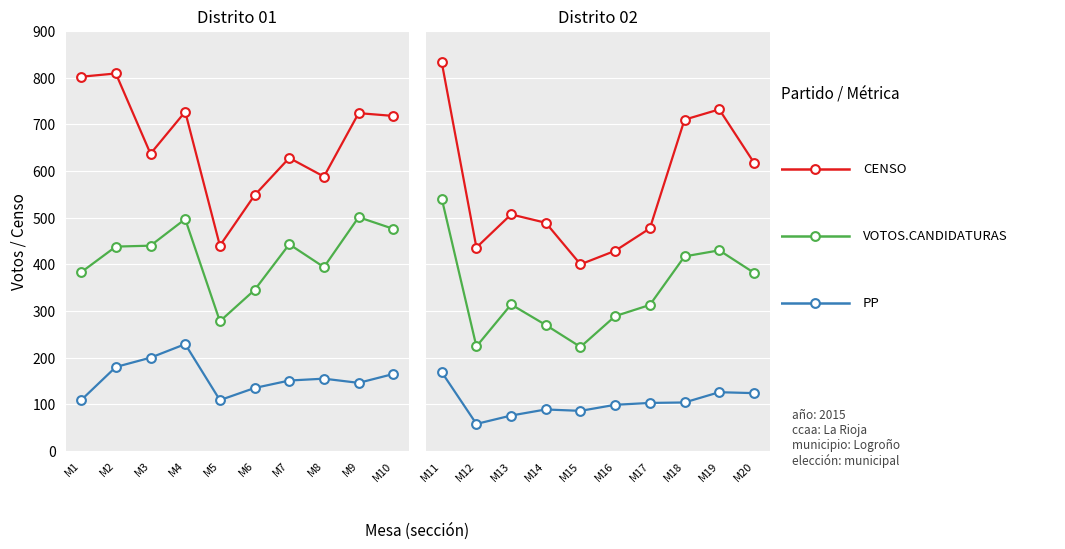

Which series has the largest total across all categories?

CENSO